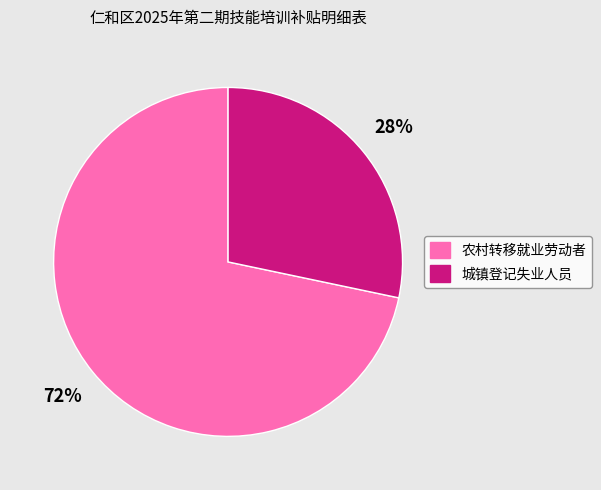

Combined, do 农村转移就业劳动者 and 城镇登记失业人员 account for over 50%?

Yes